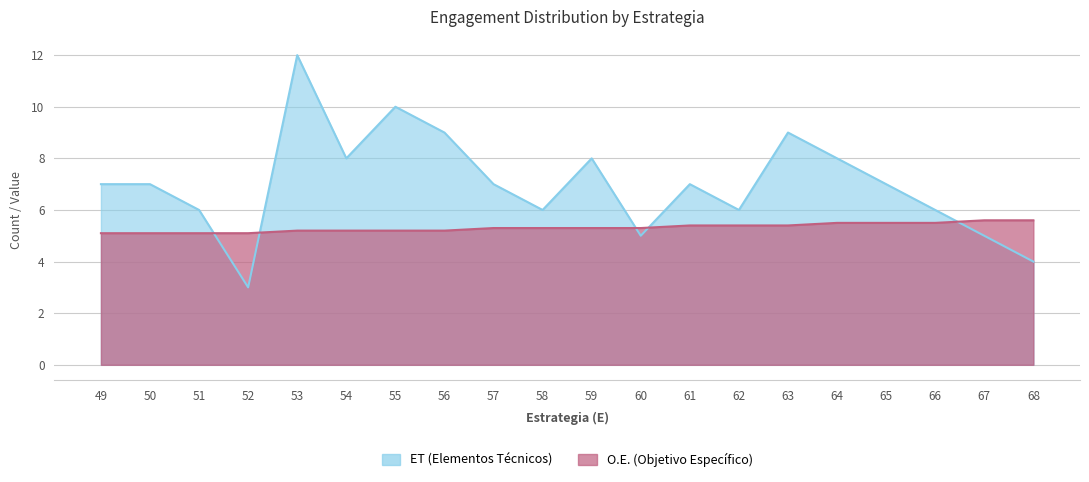

True or false: ET (col_8) has more than 0 points higher than both neighbors.

True